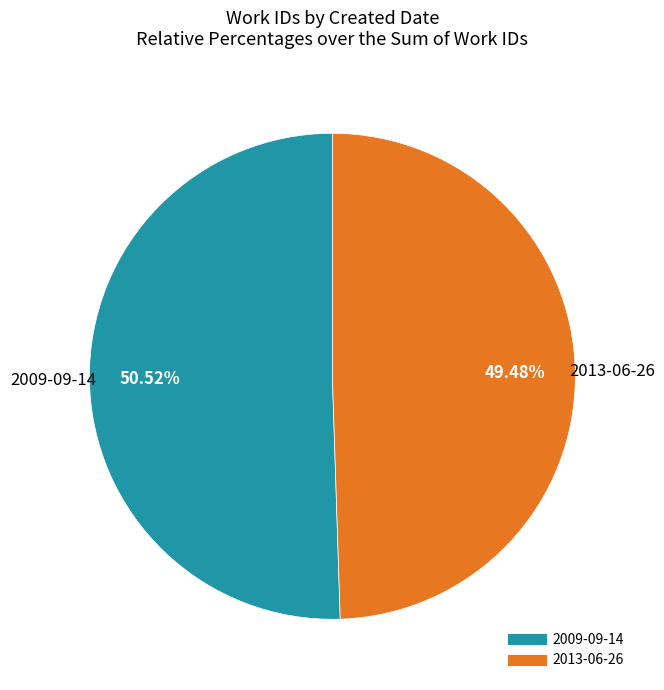

To the nearest percent, what percentage of the pie is 2013-06-26?

49%